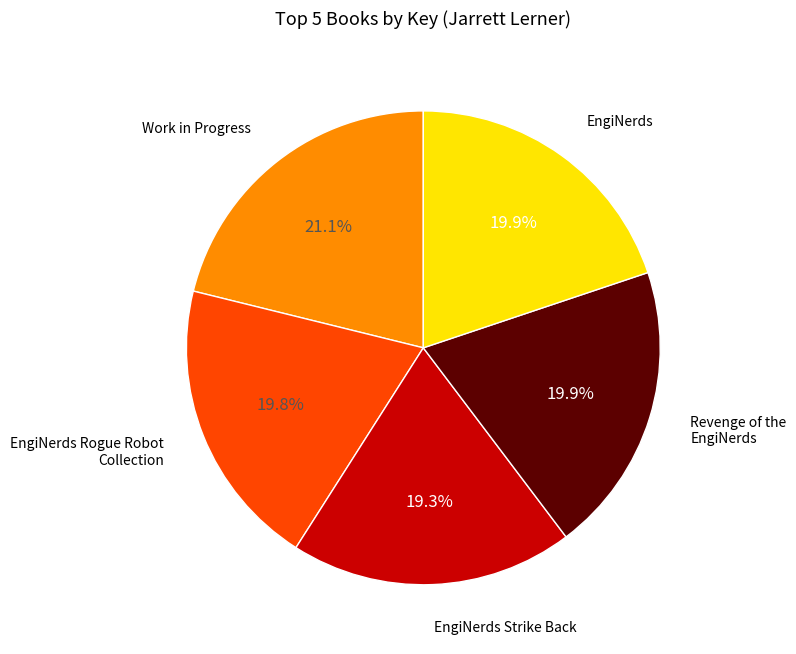

Count the number of slices in the pie.

5